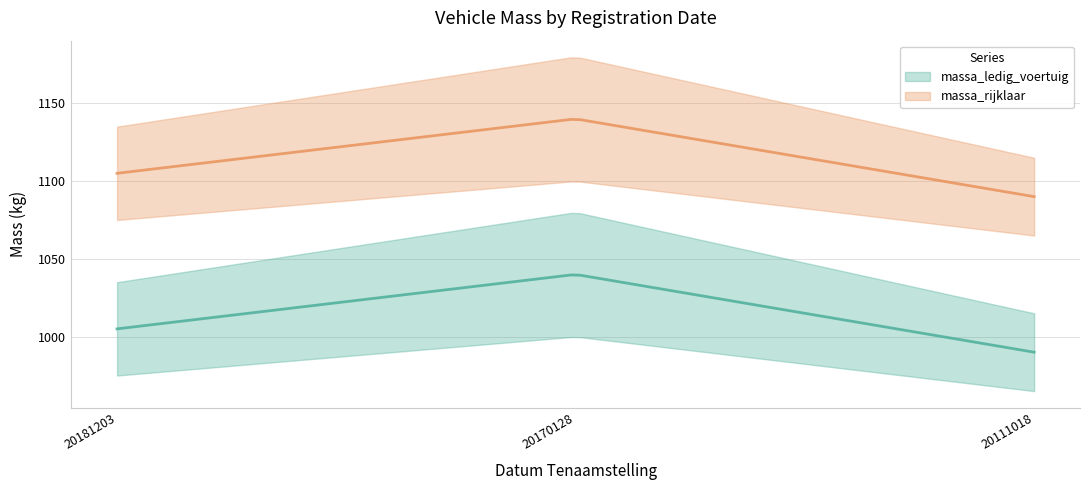

Which series has the largest total across all categories?

massa_rijklaar